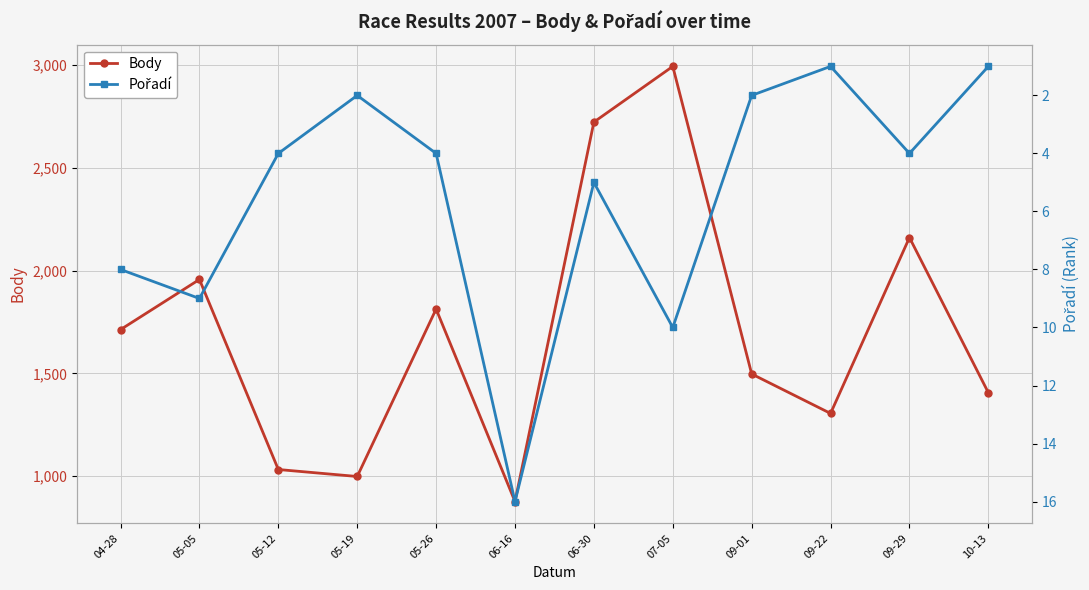

At which label is Pořadí closest to 8?

04-28